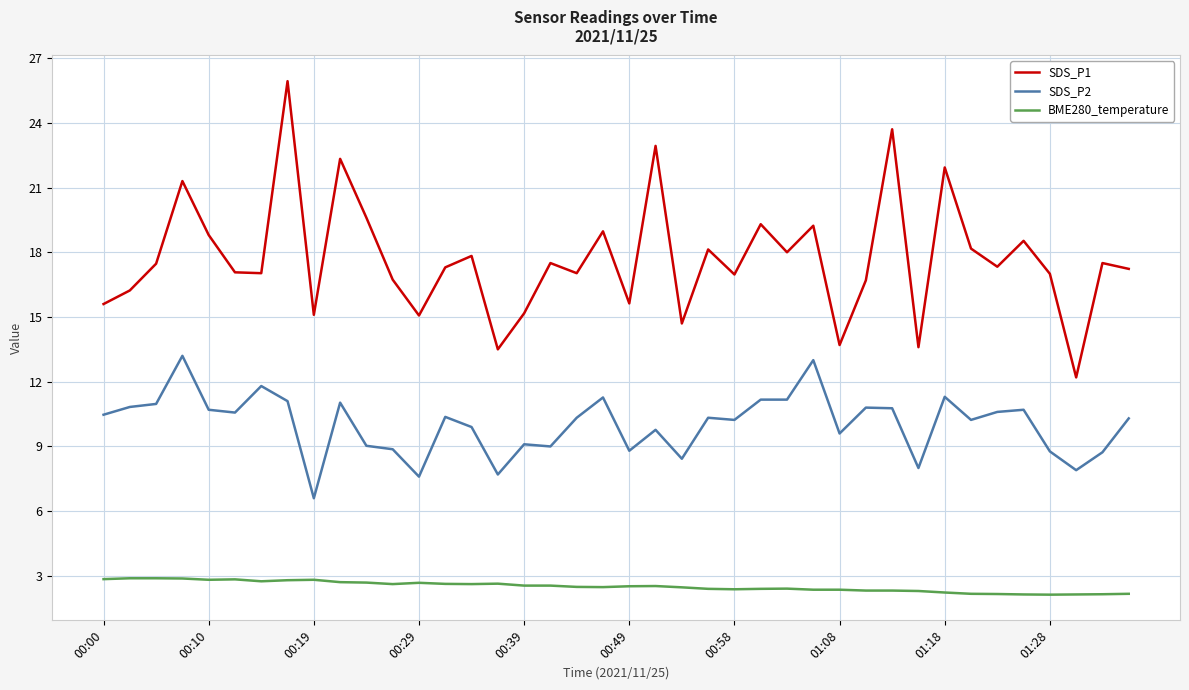

Which series has the largest range (max minus min)?

SDS_P1